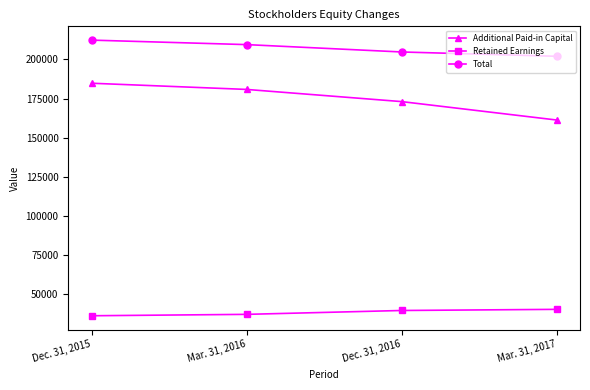

What is the difference between the second highest and second lowest values in the Retained Earnings series?

2475